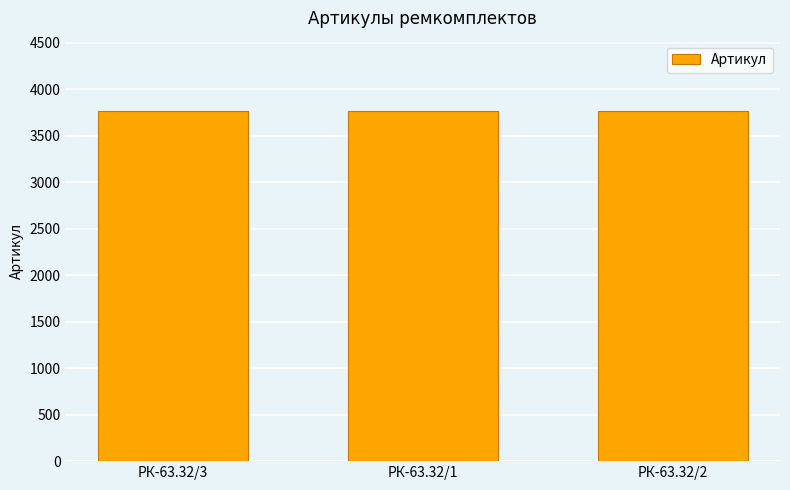

What is the minimum value shown in the chart?

3767